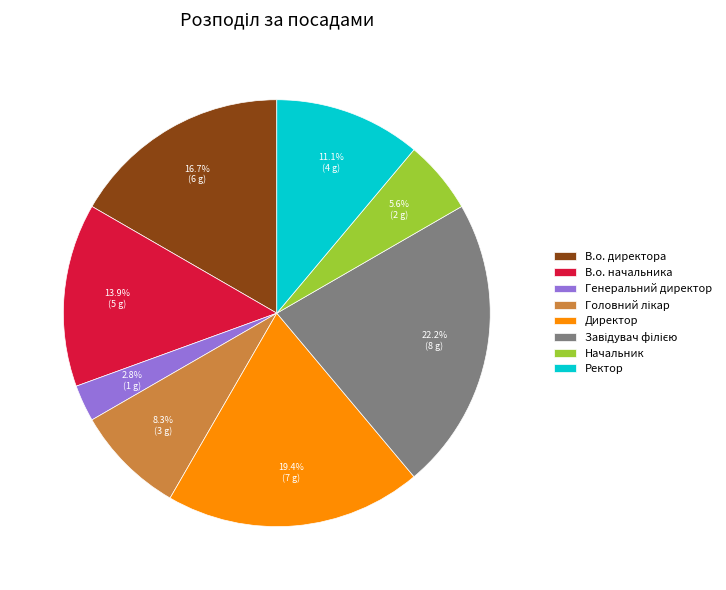

What portion of the pie excludes Генеральний директор?

97.2%